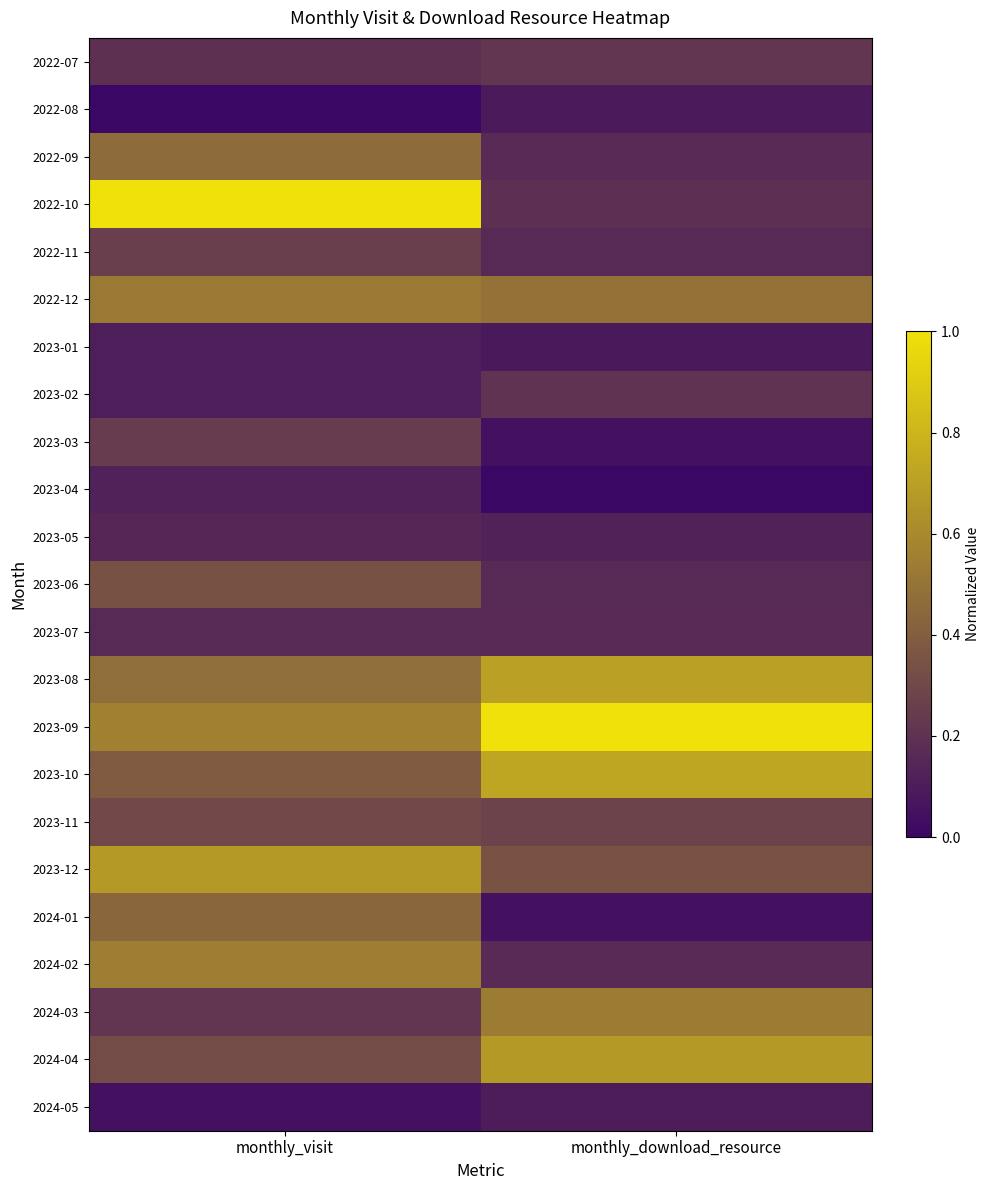

What is the total value across all series at monthly_visit?

7.6